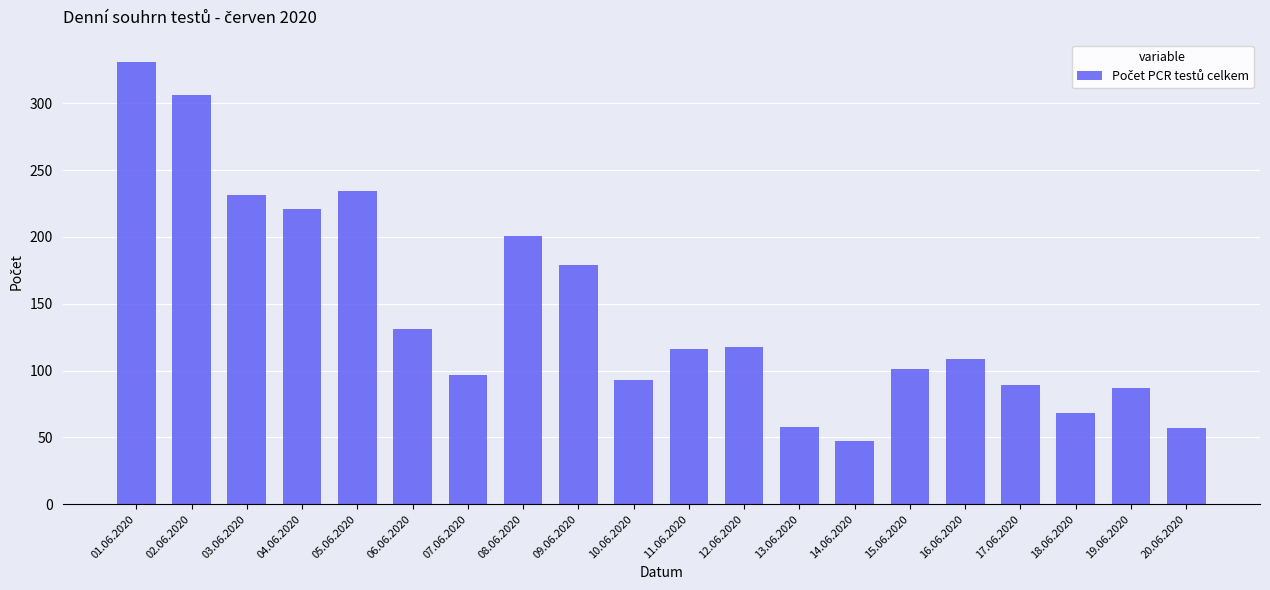

What is the maximum value shown in the chart?

331